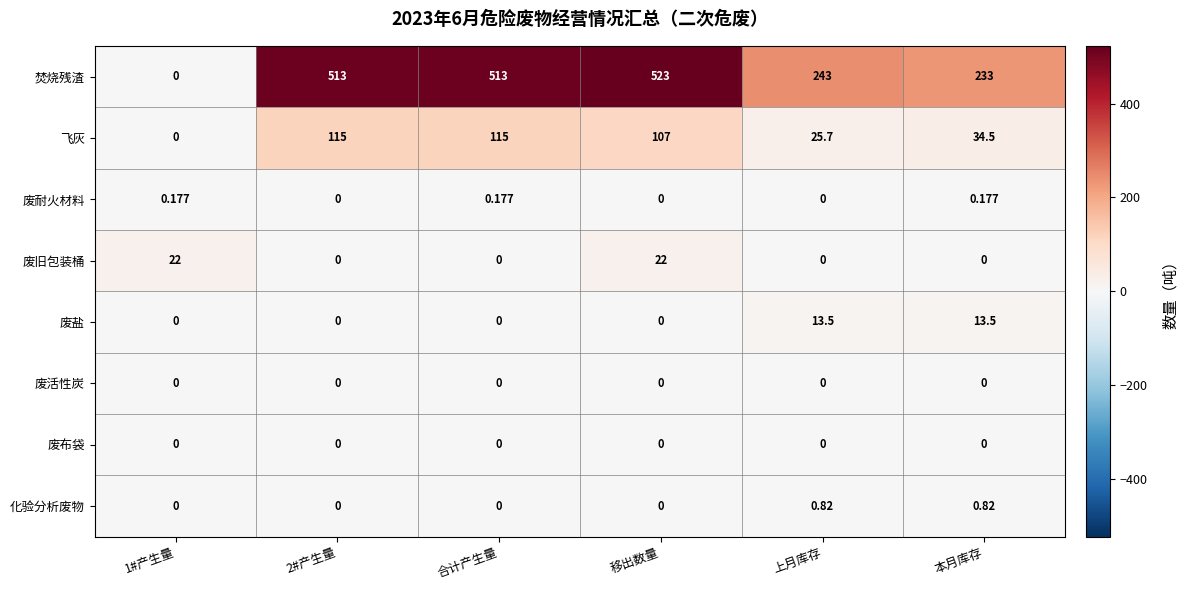

Which series has the largest total across all categories?

焚烧残渣